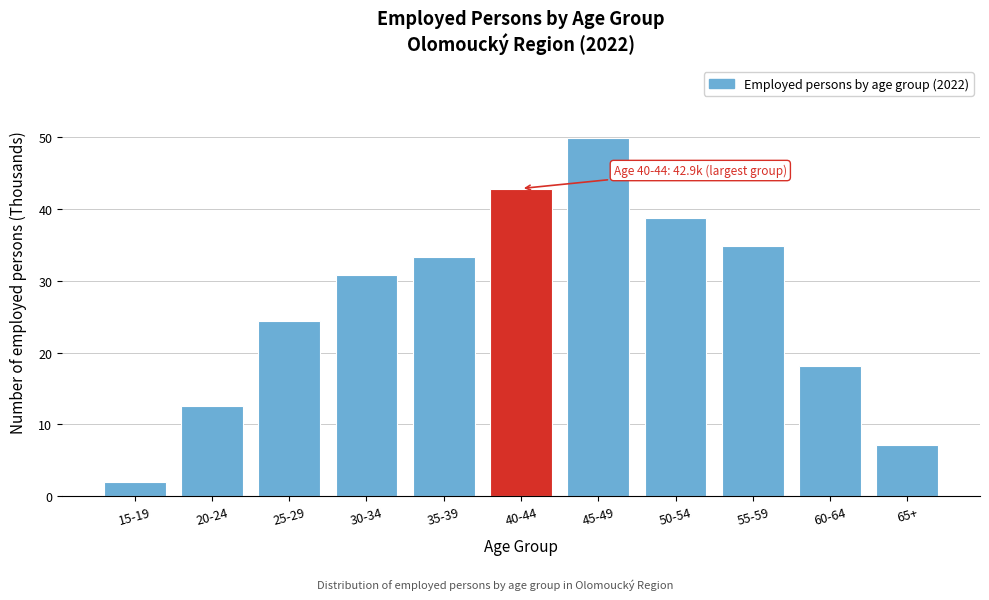

Reading left to right, list all the values displayed in this chart.

15-19=1.9	20-24=12.6	25-29=24.4	30-34=30.8	35-39=33.3	40-44=42.9	45-49=49.9	50-54=38.8	55-59=34.9	60-64=18.2	65+=7.2